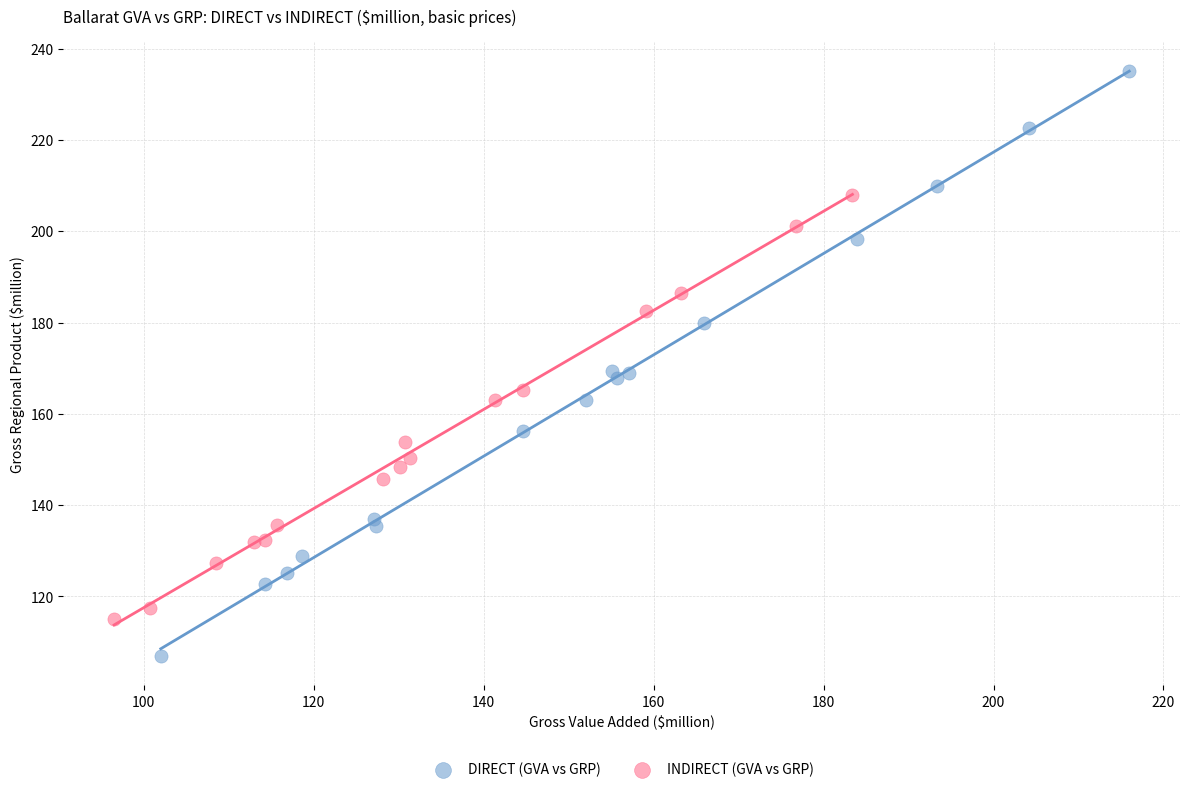

Which series has the widest spread of Y values?

DIRECT (GVA vs GRP)